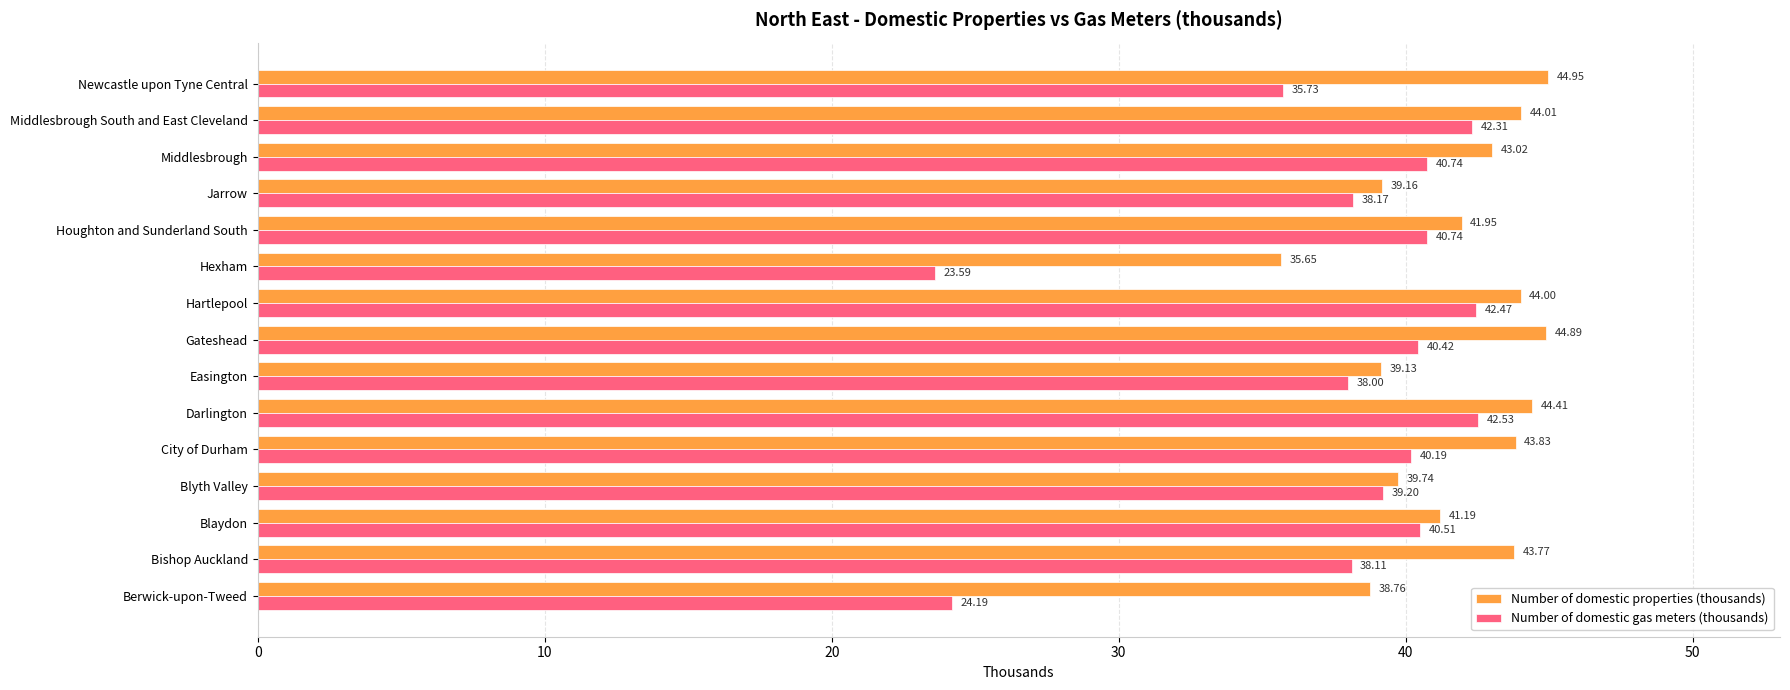

Which category has the highest value in the Number of domestic properties (thousands) series?

Newcastle upon Tyne Central